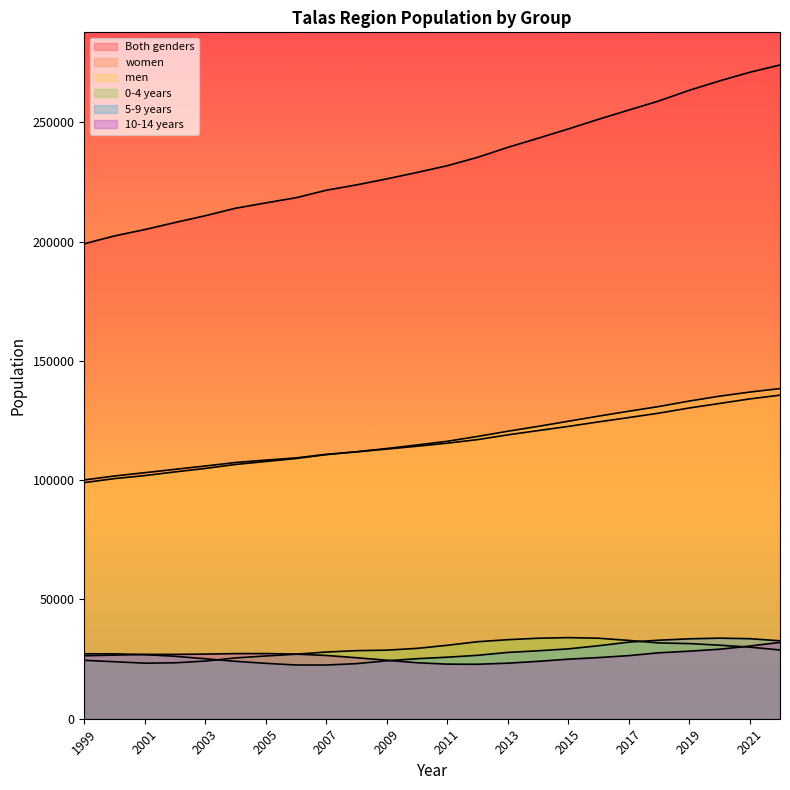

In 10-14 years, how many points are lower than both neighbors (excluding endpoints)?

1